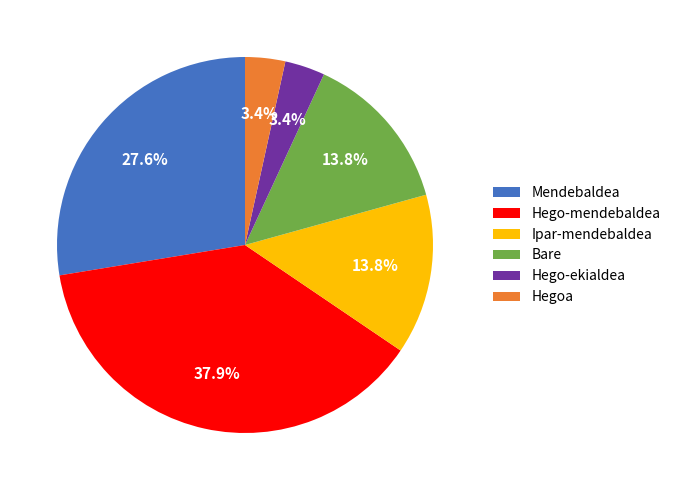

What is the ratio of the value at Ipar-mendebaldea to the value at Bare?

1.0